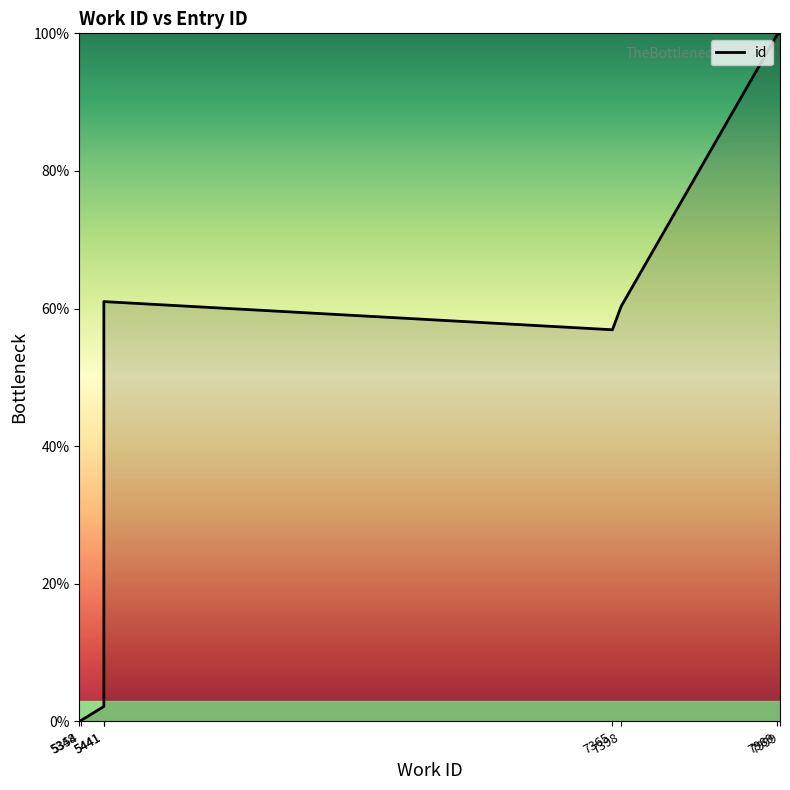

True or false: the data has more than 0 interior local peaks.

True